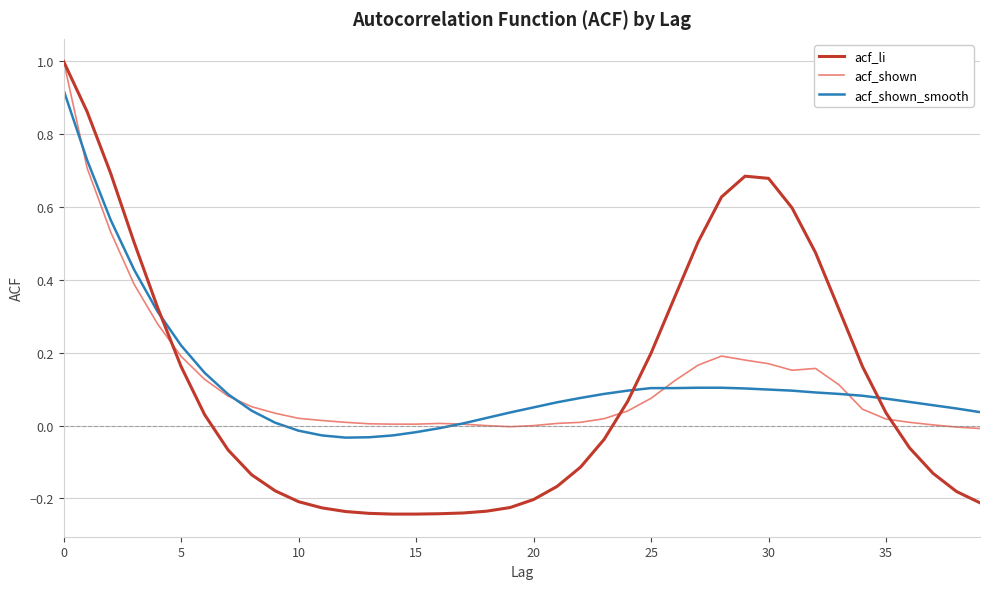

What is the maximum value for acf_shown?

1.0